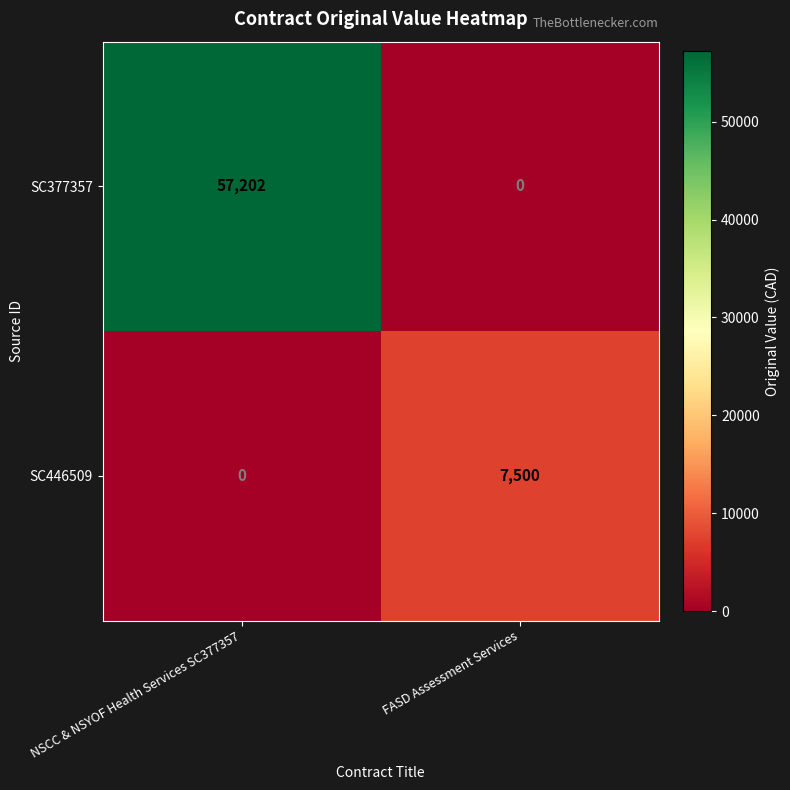

How many categories are shown in the chart?

2